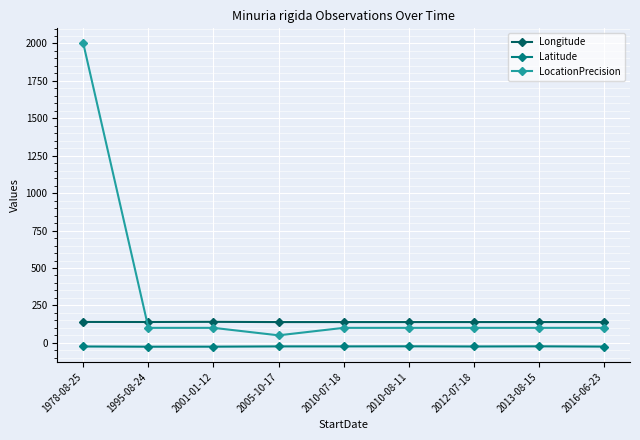

At which category is the sum across all series the highest?

1978-08-25